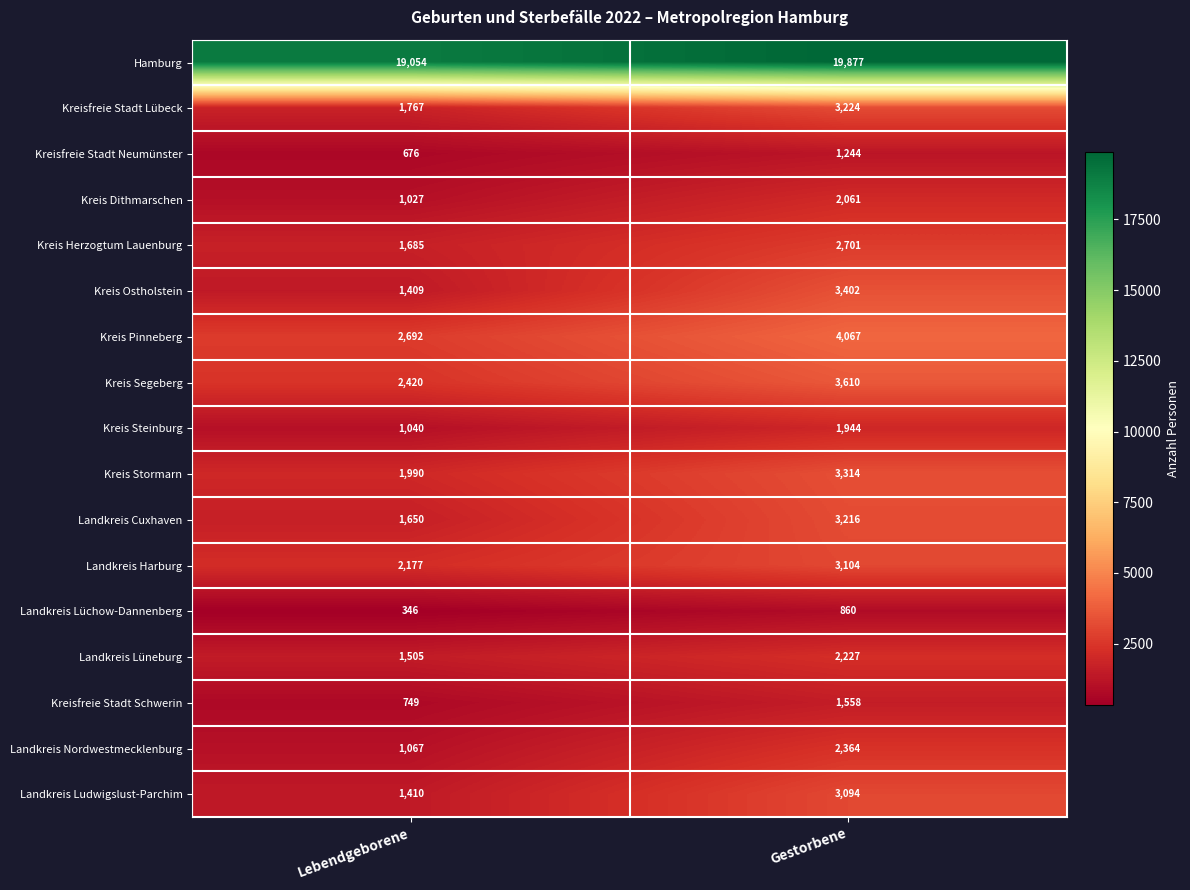

At which label is Landkreis Lüchow-Dannenberg closest to 603?

Lebendgeborene